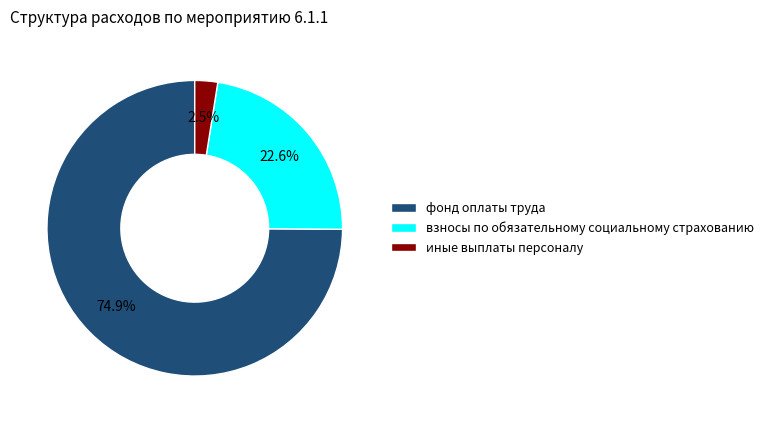

How many slices are in this pie chart?

3